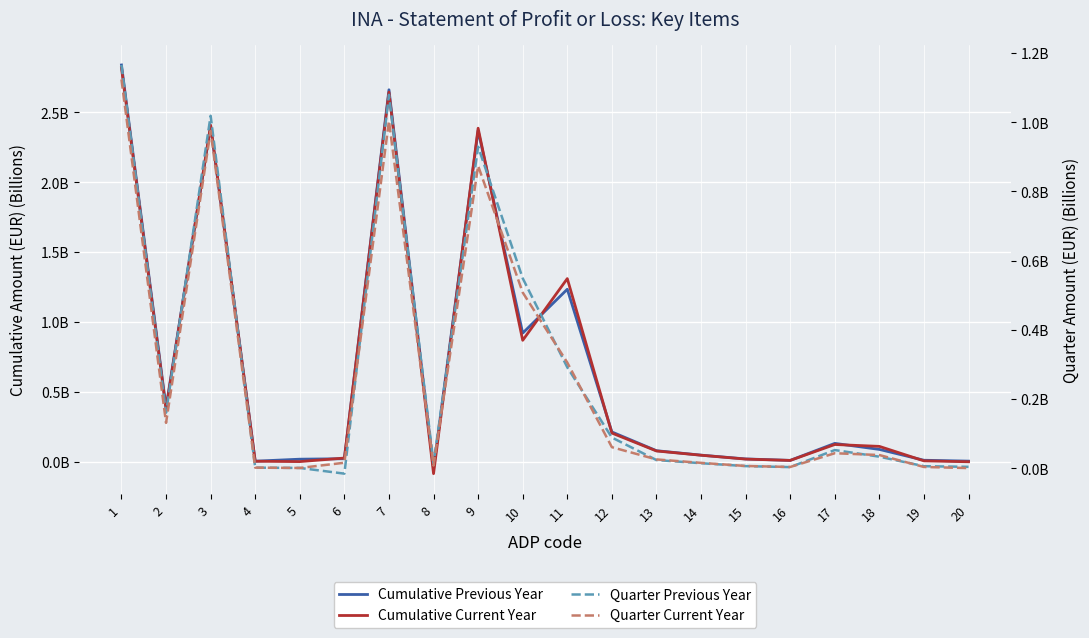

What is the highest value of the Quarter Current Year series?

1.1